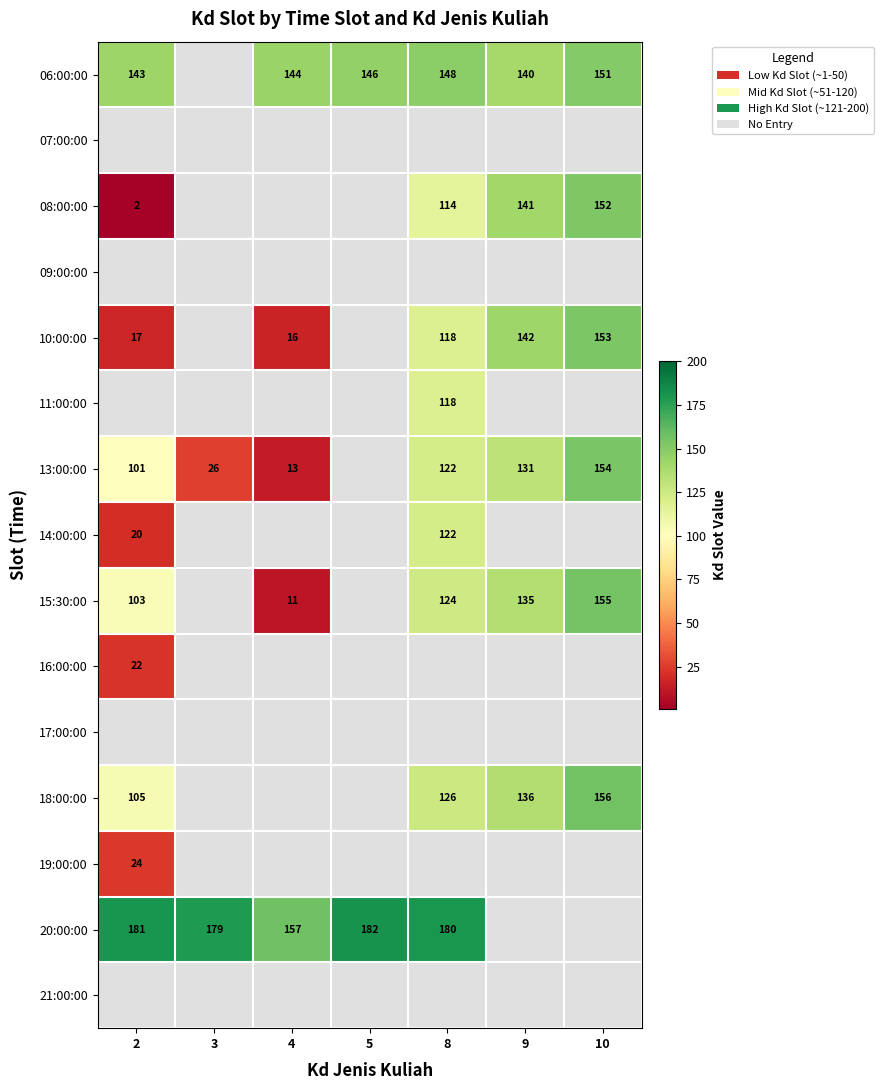

The value of 18:00:00 at 2 is 105. True or false?

True